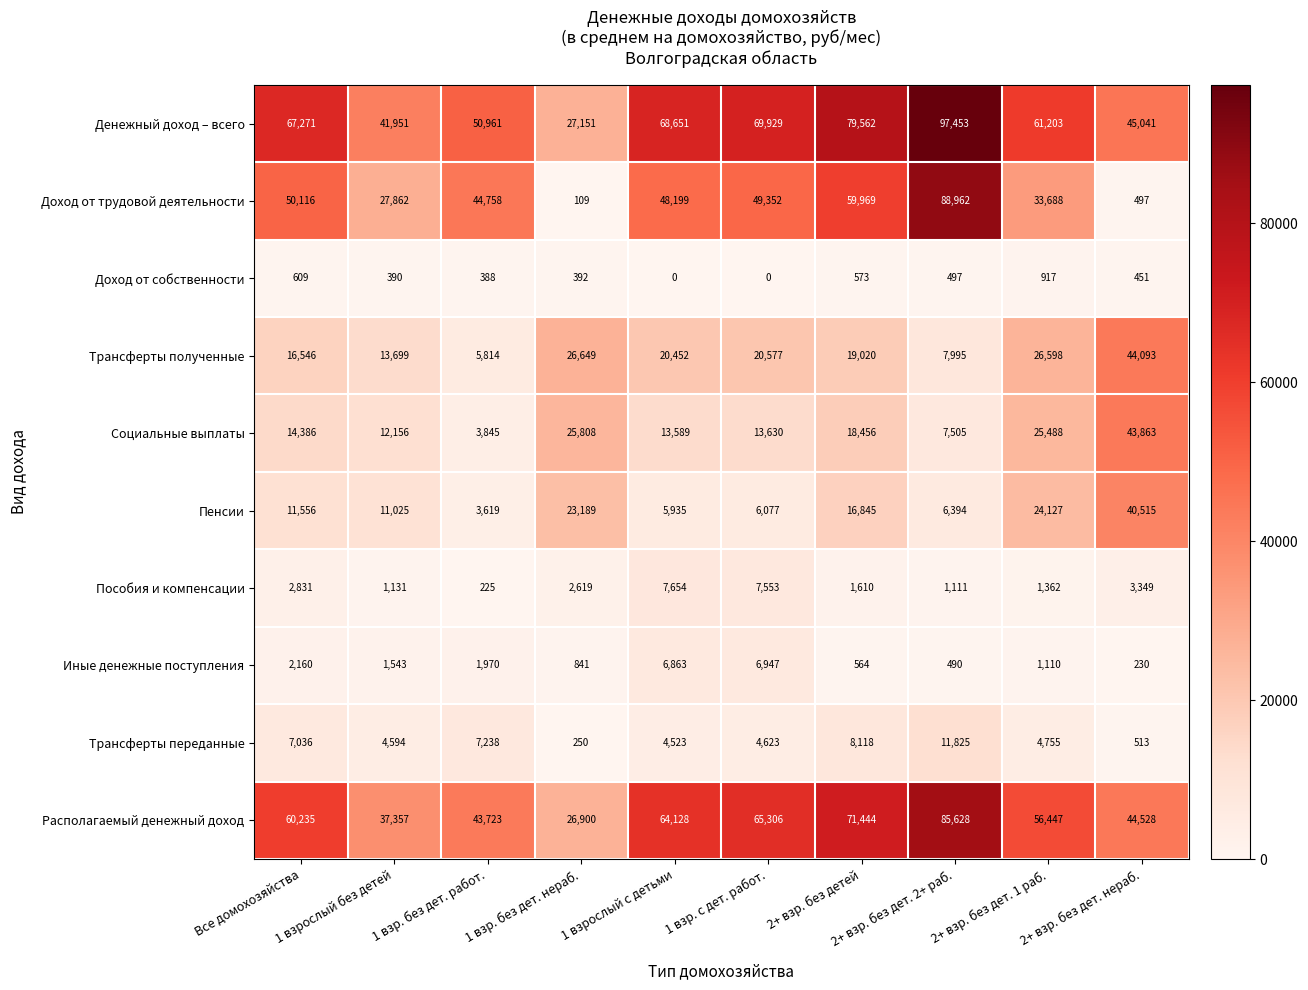

What is the total value across all series at 1 взр. с дет. работ.?

243994